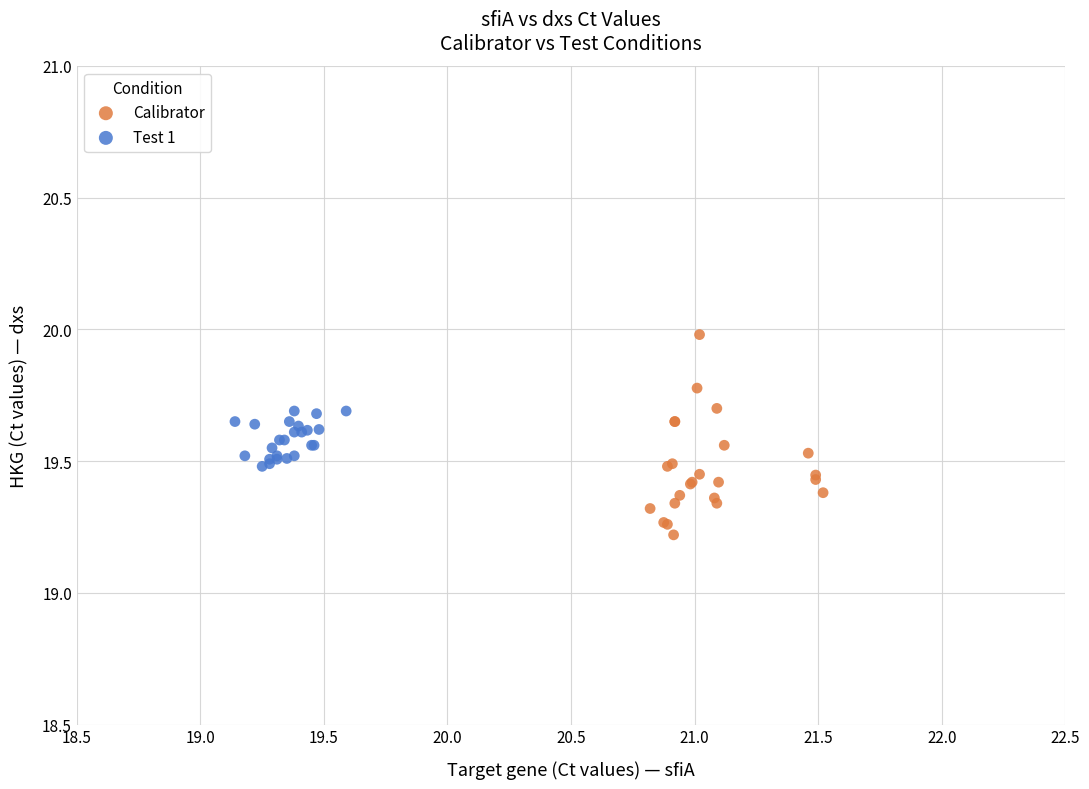

Which series reaches the maximum Y coordinate?

Calibrator